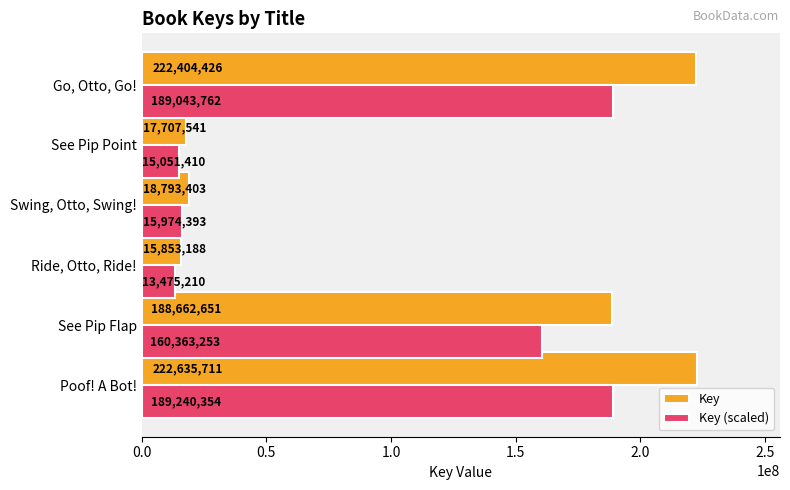

At which label is Key closest to 119244449?

See Pip Flap